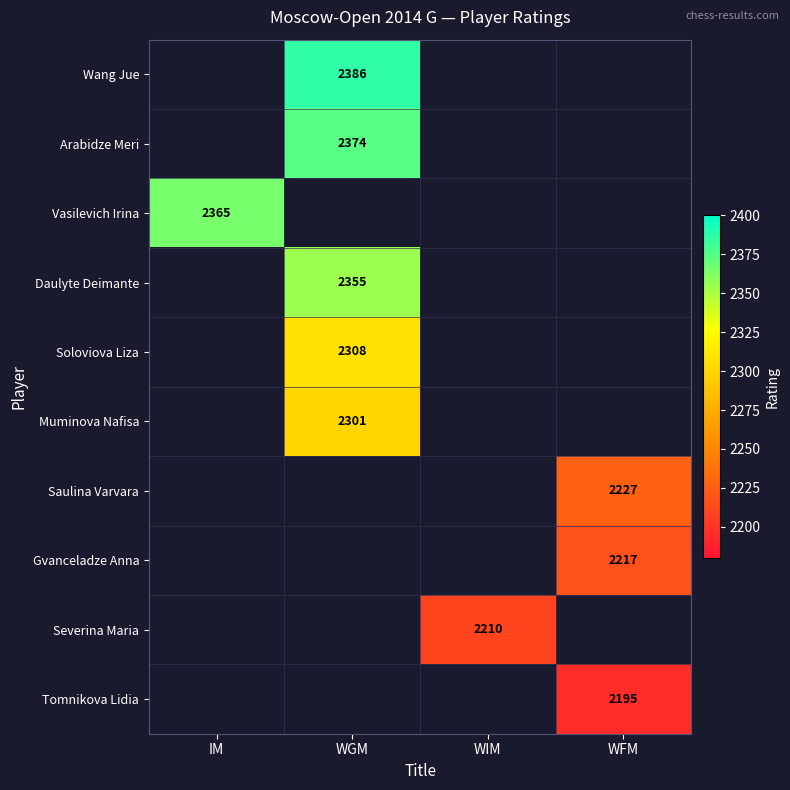

True or false: Tomnikova Lidia has a value of 1456 at WFM.

False